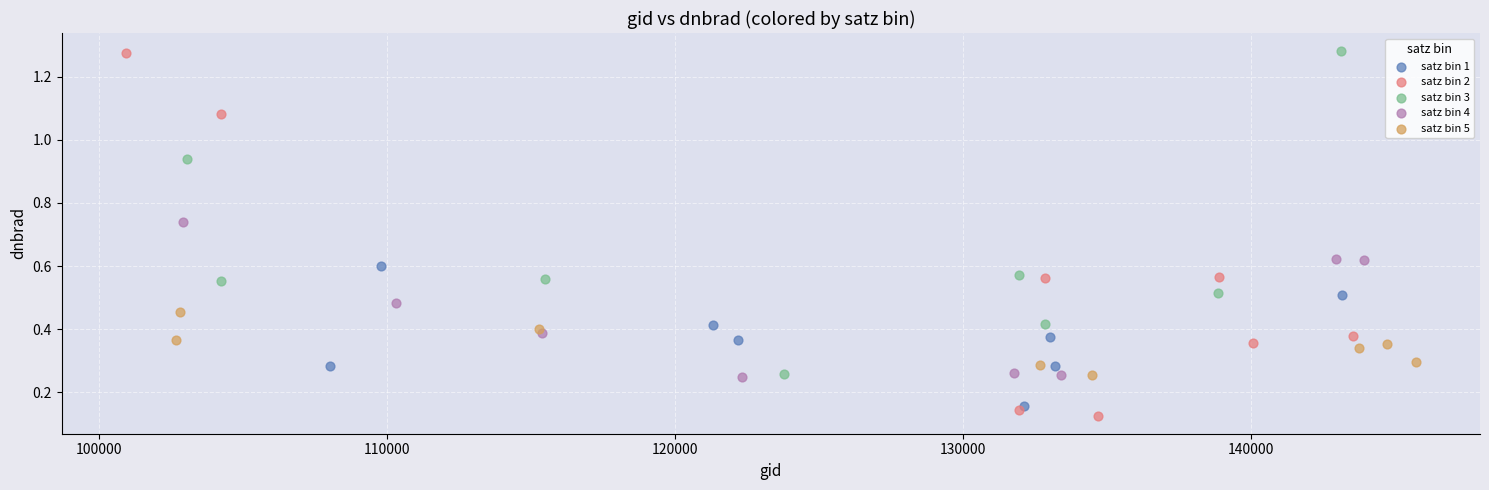

Which series has the largest Y range (max minus min)?

satz bin 2